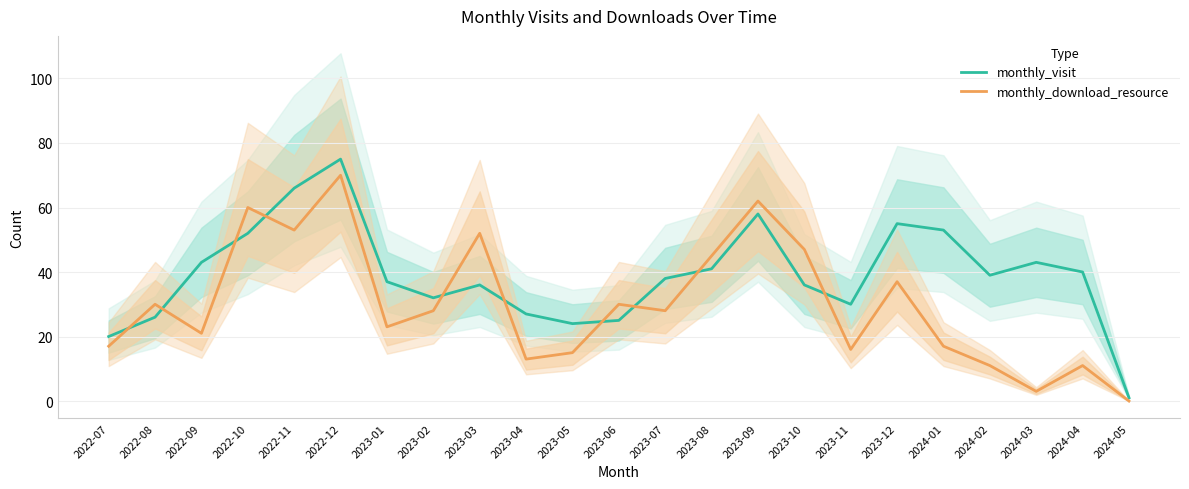

Where is the first local minimum for monthly_download_resource?

2022-09